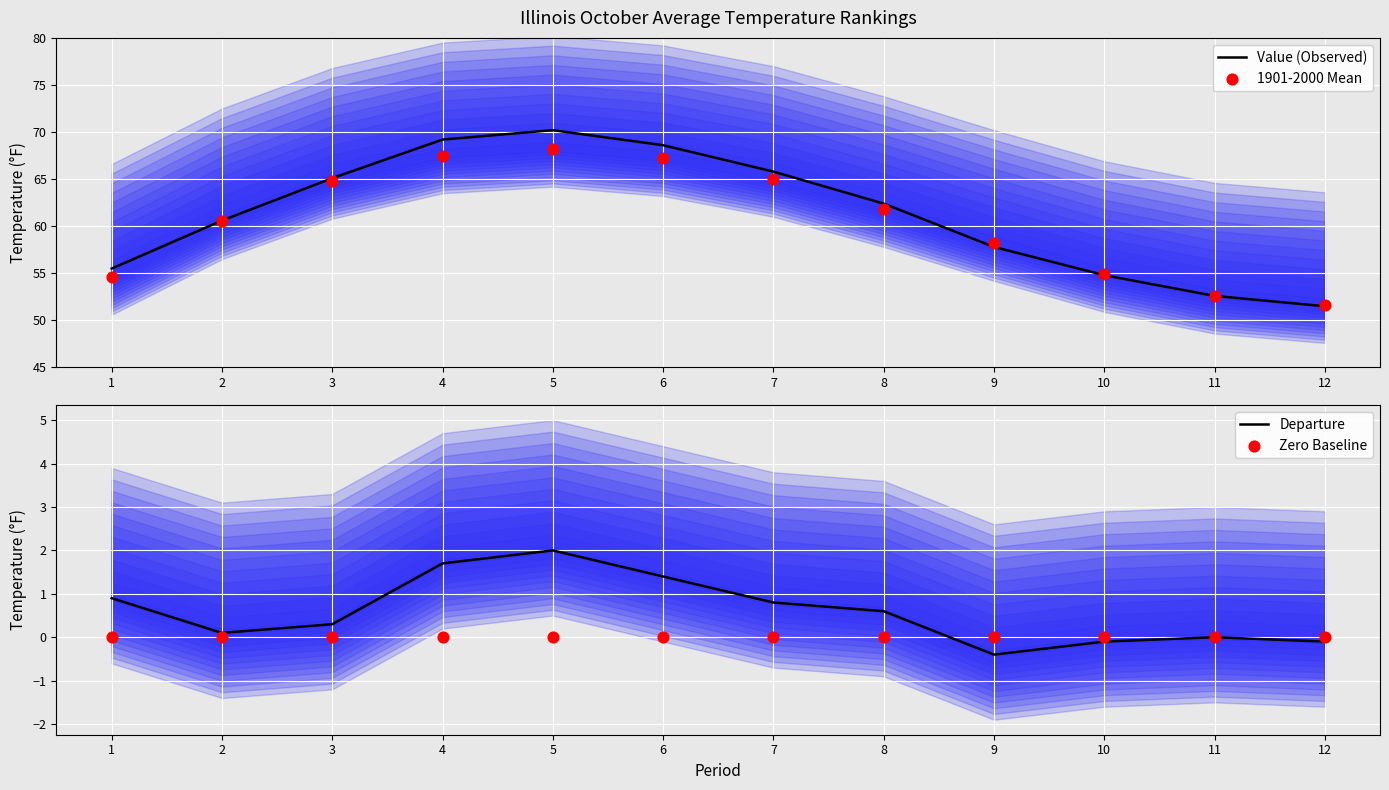

Which series contains the highest Y value?

Value (Observed)